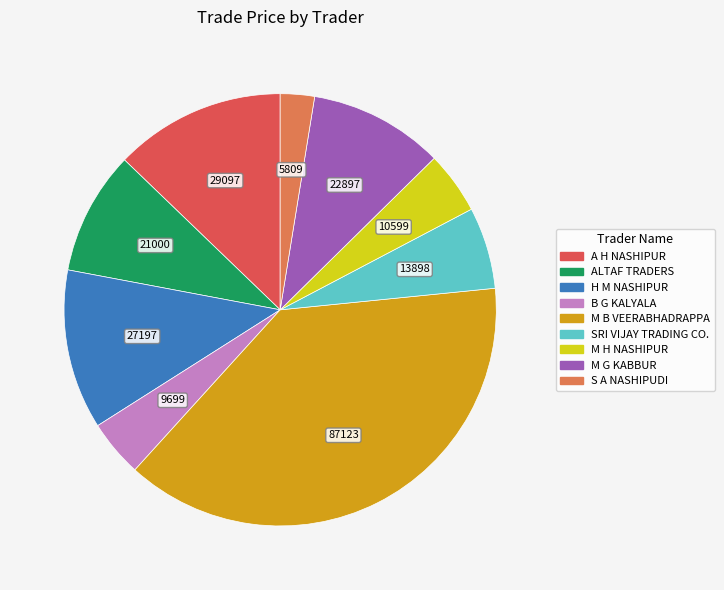

Does any single category account for the majority?

No